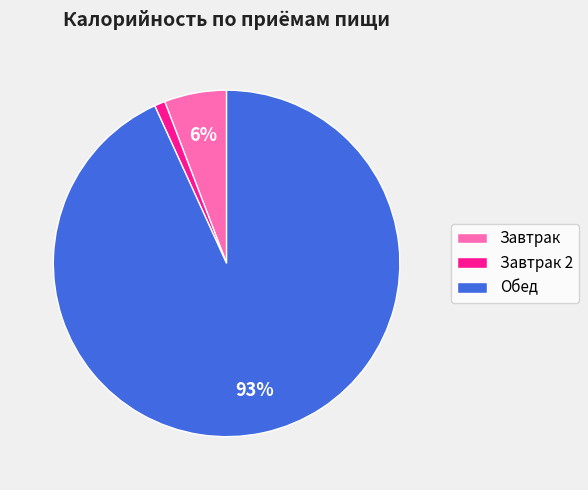

True or false: Обед accounts for 99% of the total.

False